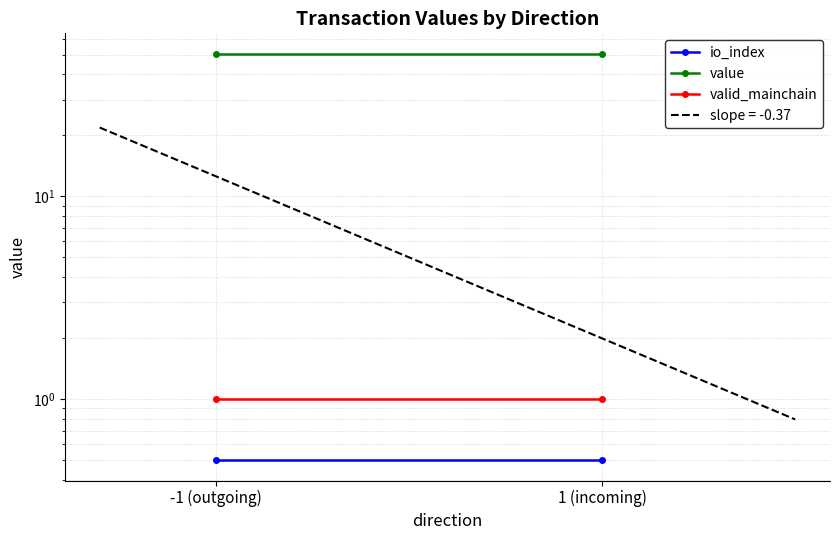

What is the value of the value point at the 1st from the left?

50.6